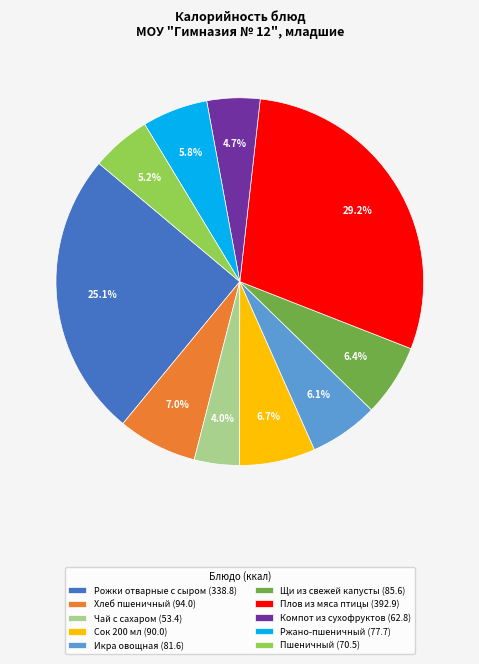

Does Хлеб пшеничный represent more than half of the total?

No